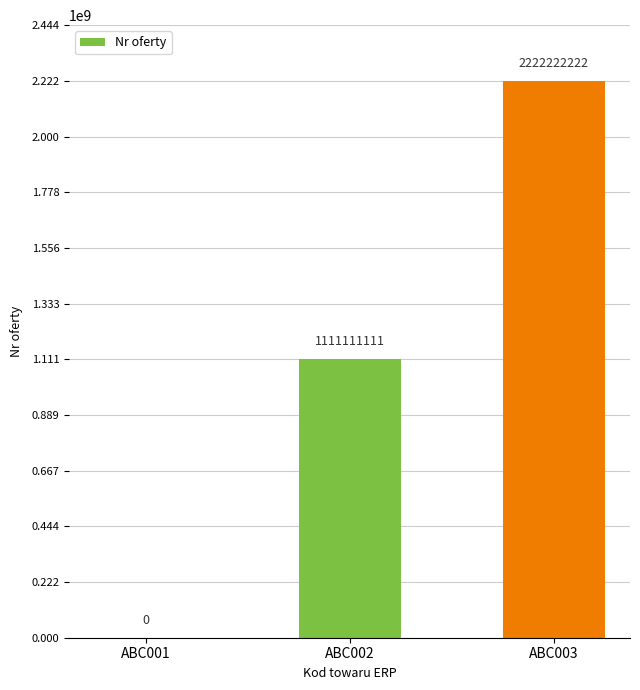

How many values are between 0 and 2222222222?

3